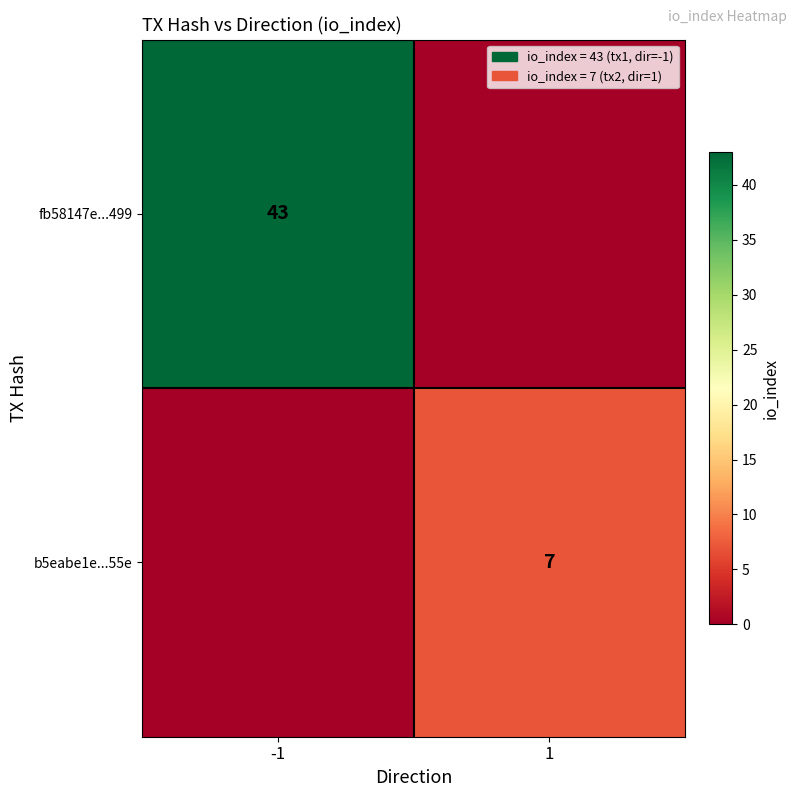

Is the value of b5eabe1e...55e at 1 greater than the value of fb58147e...499 at -1?

No